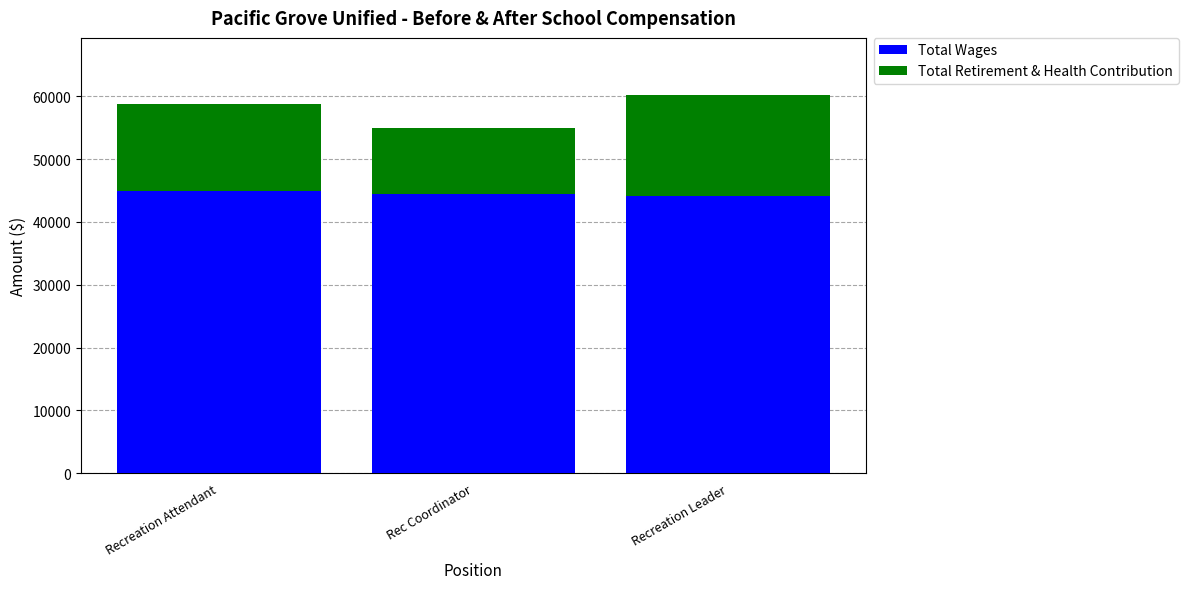

What is the total value across all series at Recreation Attendant?

58847